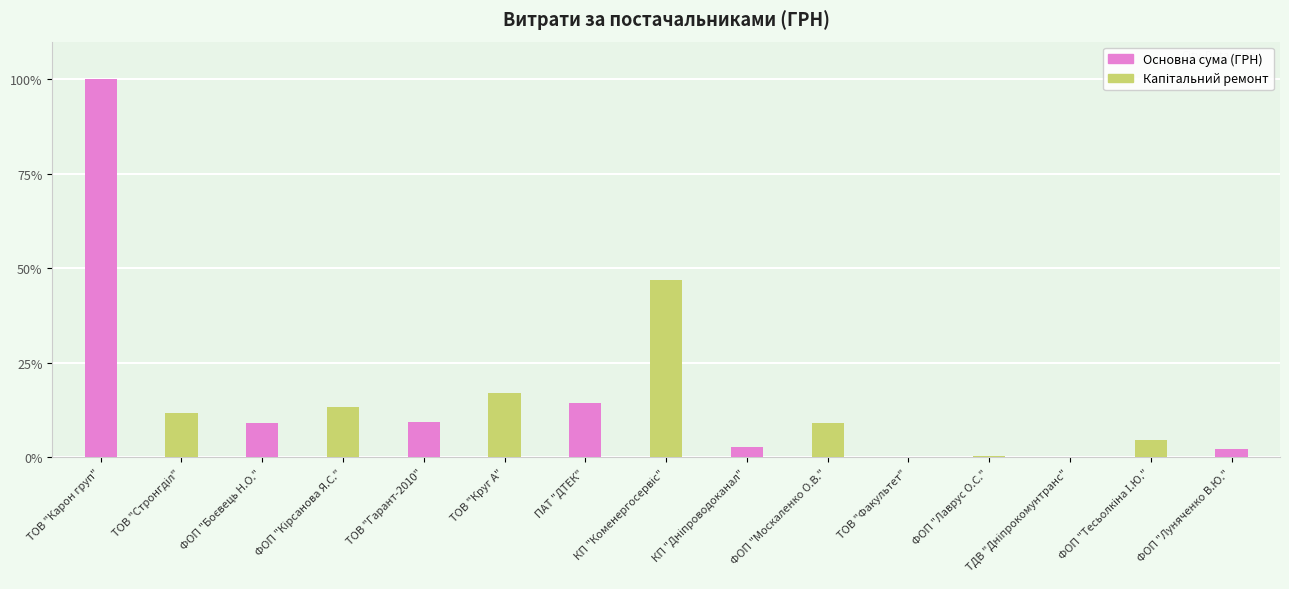

What is the approximate value at ФОП "Луняченко В.Ю."?

2.3